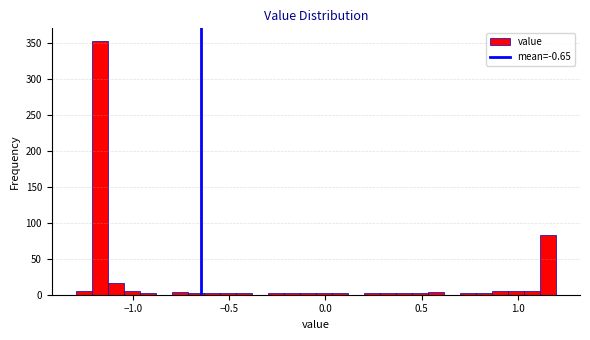

Read against the x-axis, roughly where is the centre of the tallest bar?

-1.15